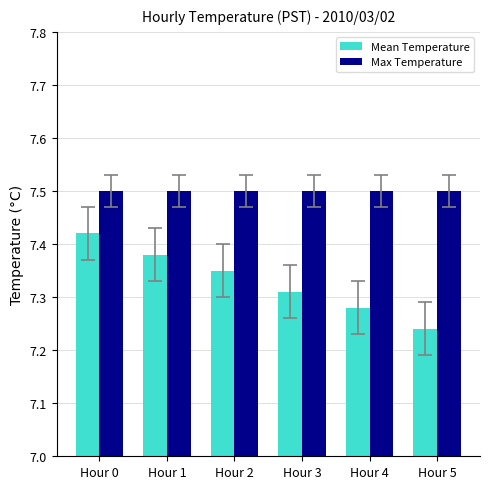

Does the chart contain any negative values?

No